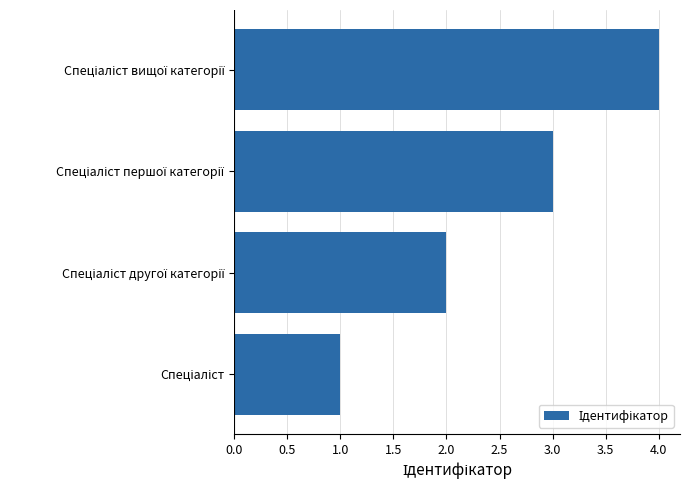

What is the difference between the maximum and minimum values?

3